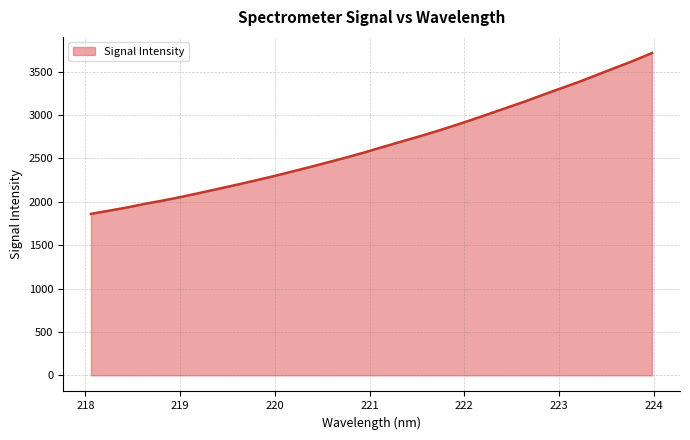

What is the difference between the maximum and minimum values?

1853.4